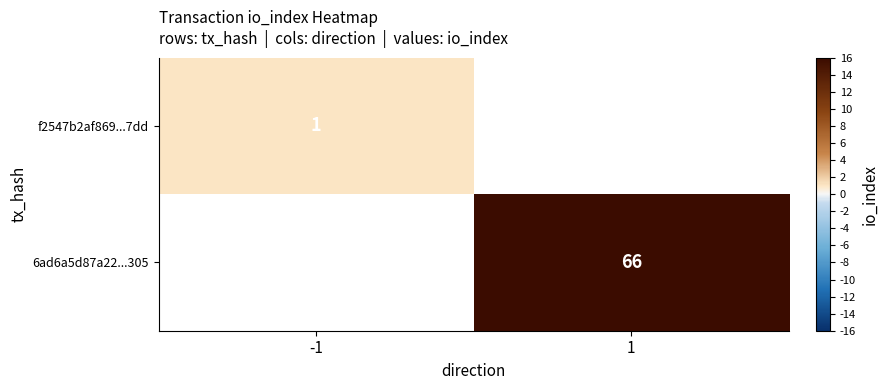

True or false: 6ad6a5d87a22...305 has a value of 40 at 1.

False